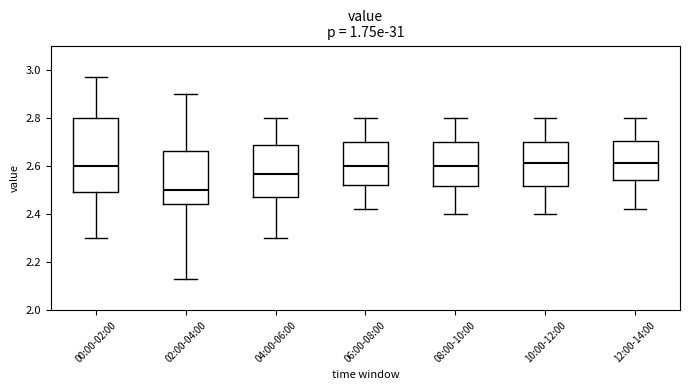

Which box is the tallest, from its lower edge to its upper edge?

00:00-02:00